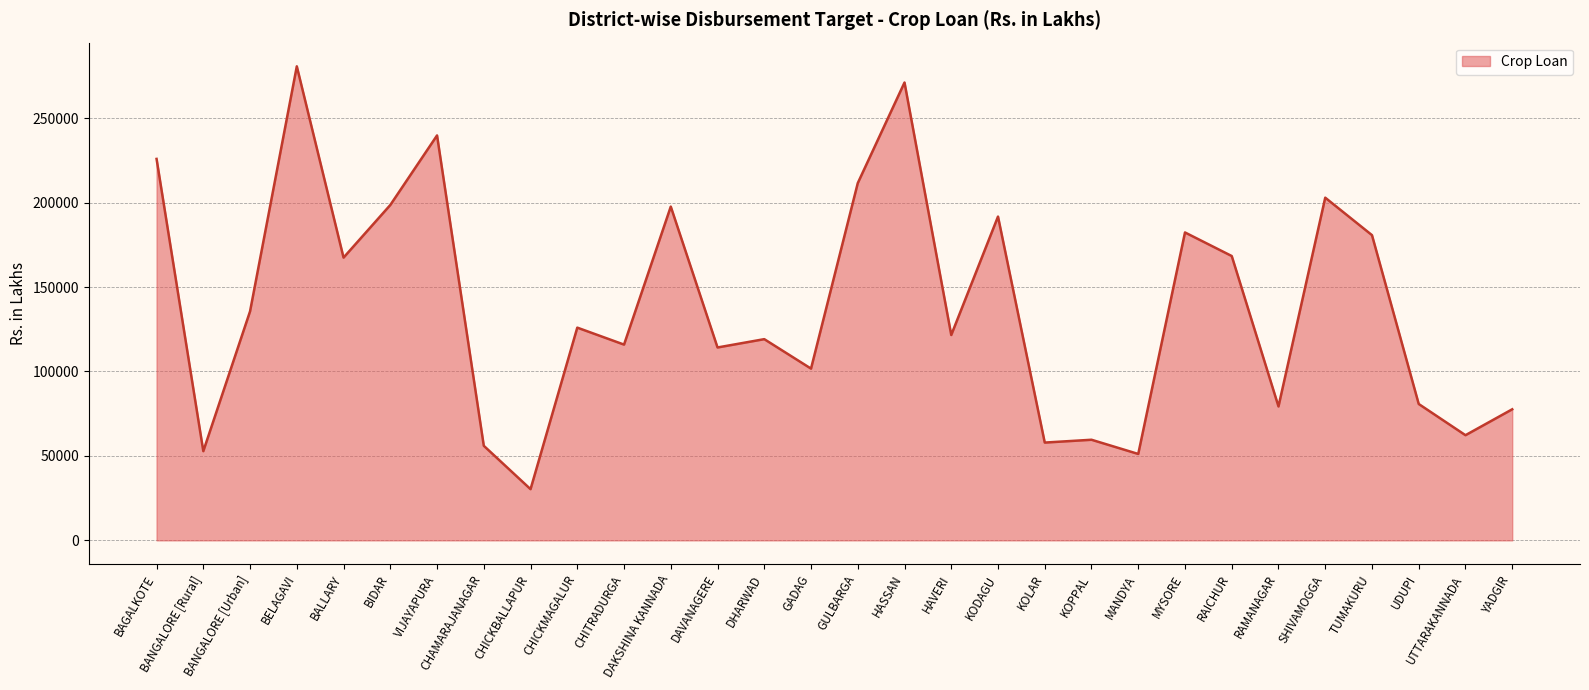

What is the change in value from DAVANAGERE to SHIVAMOGGA?

+88679